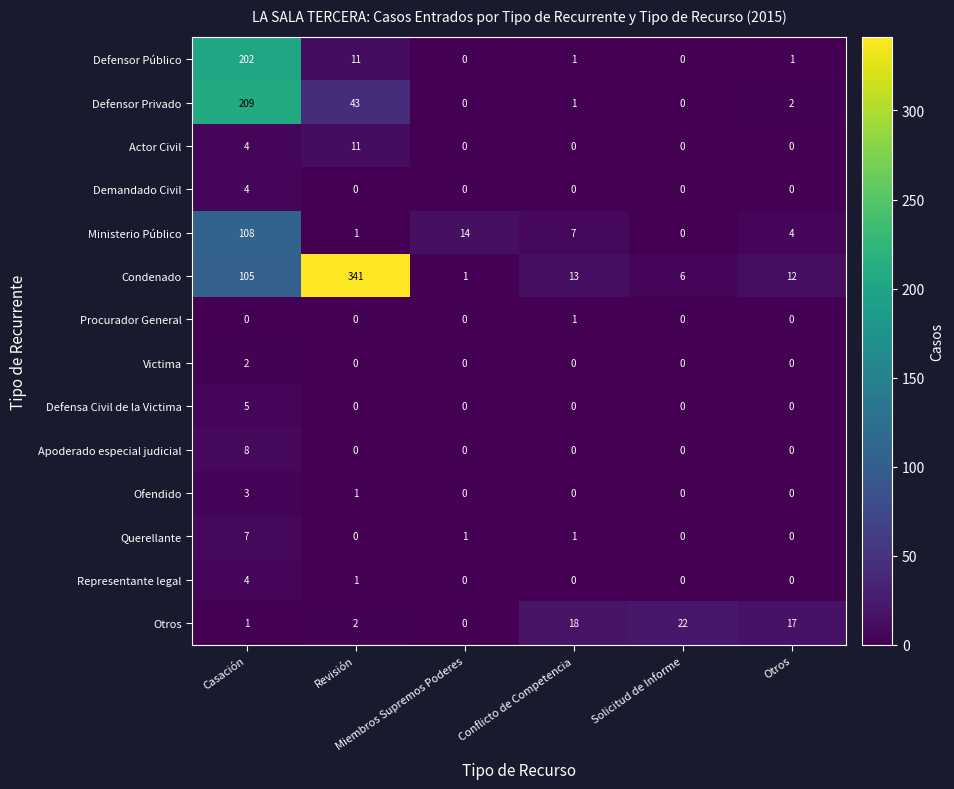

Which series has the largest total across all categories?

Condenado